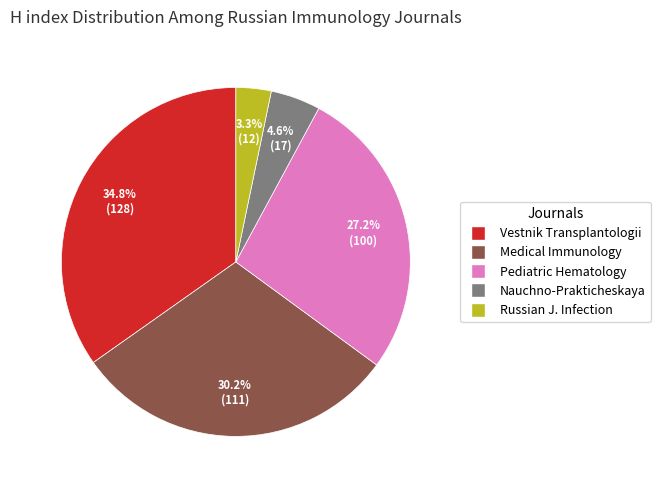

Is there any slice that represents more than half of the pie?

No